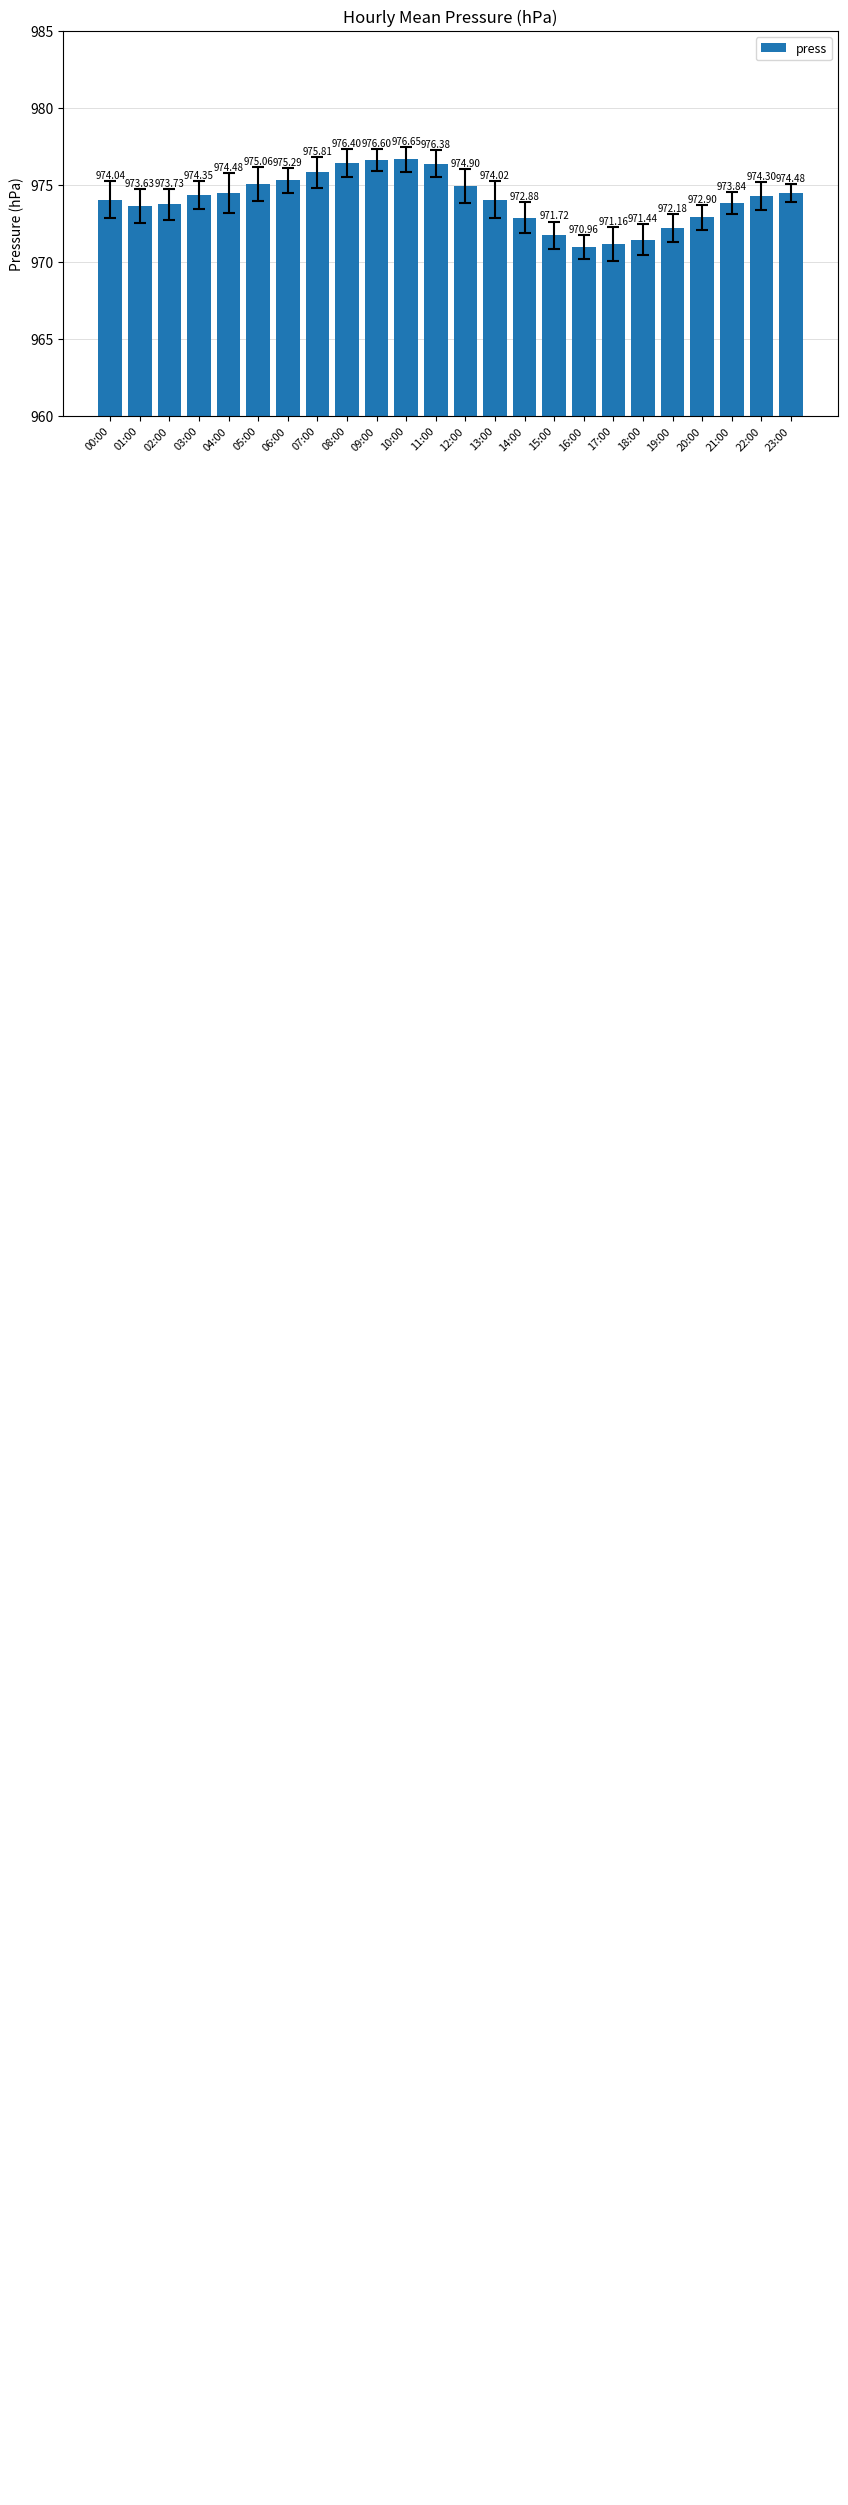

What is the average value?

974.1